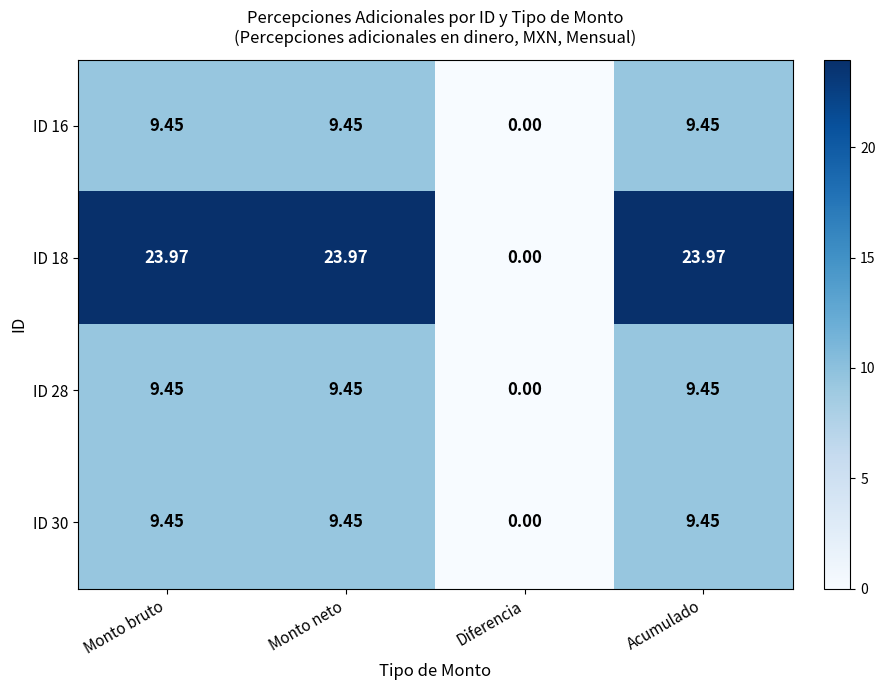

What is the difference between the highest and lowest values at Monto neto?

14.5